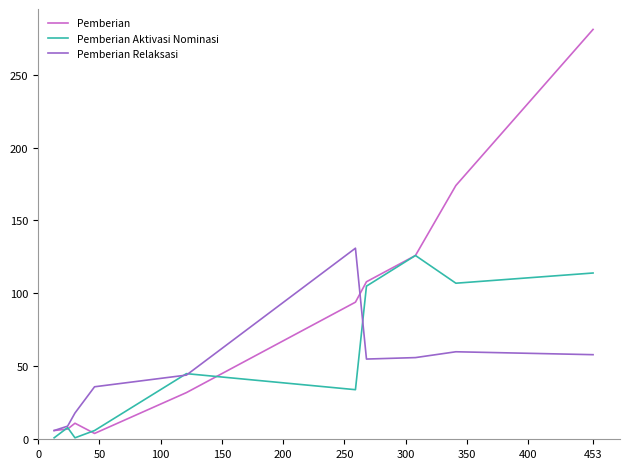

Which series has the largest total across all categories?

Pemberian